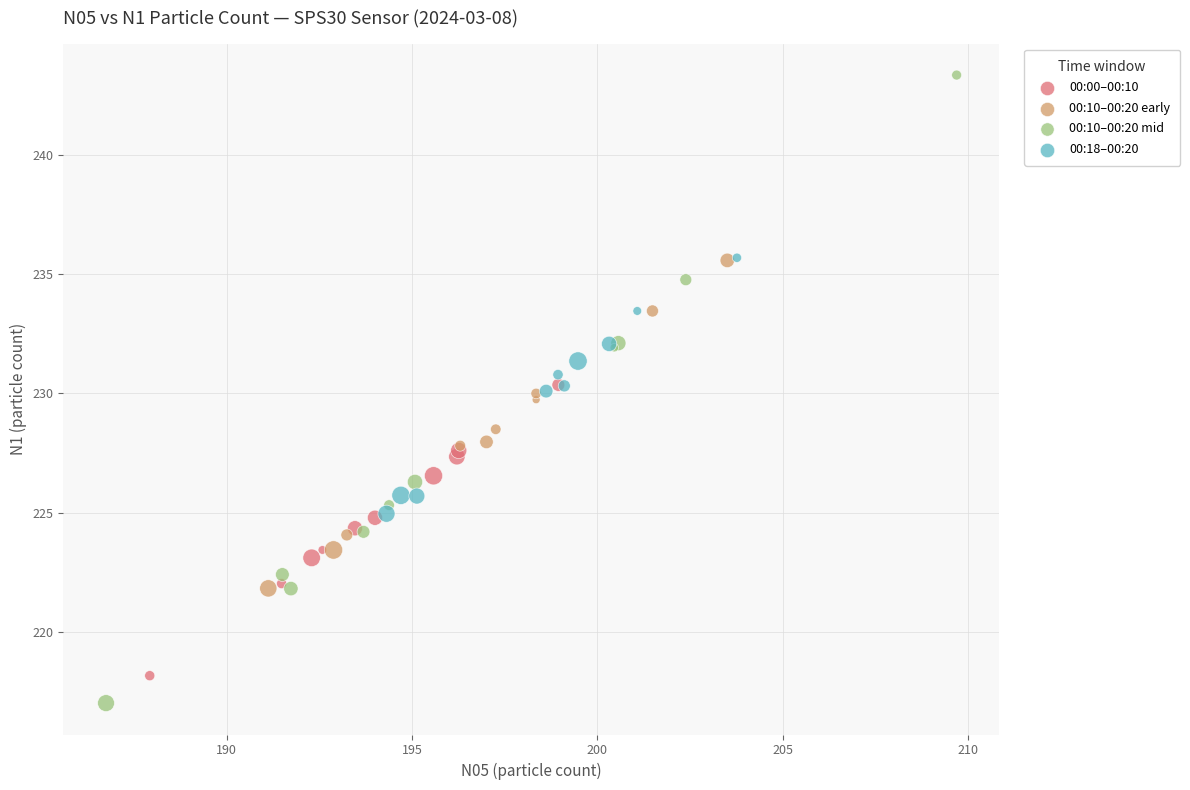

Which series contains the highest Y value?

00:10–00:20 mid